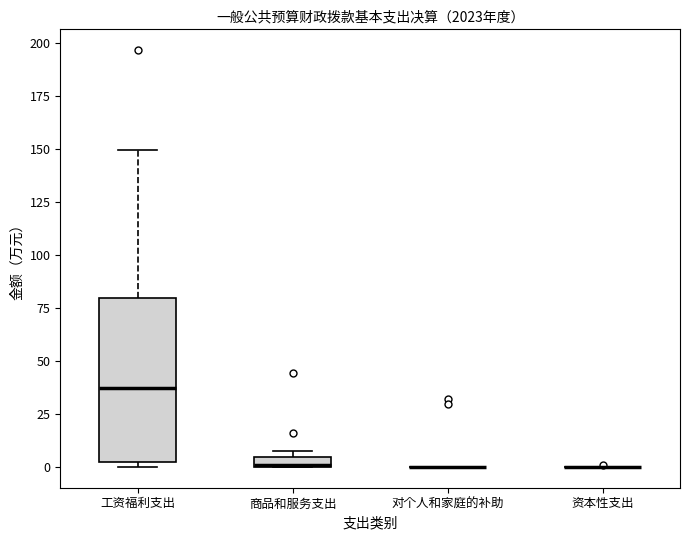

Comparing the boxes themselves (not the whiskers), which one is the tallest?

工资福利支出